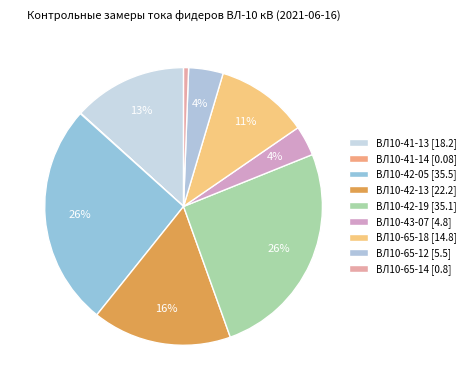

Which slice is the smallest?

ВЛ10-41-14